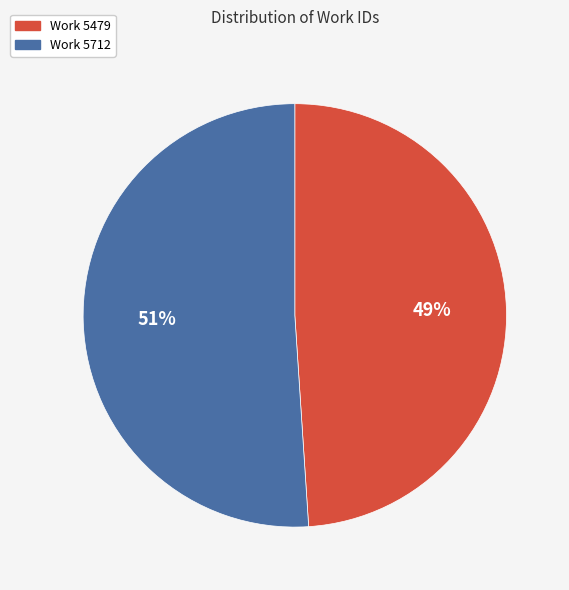

Between Work 5479 and Work 5712, which is larger?

Work 5712